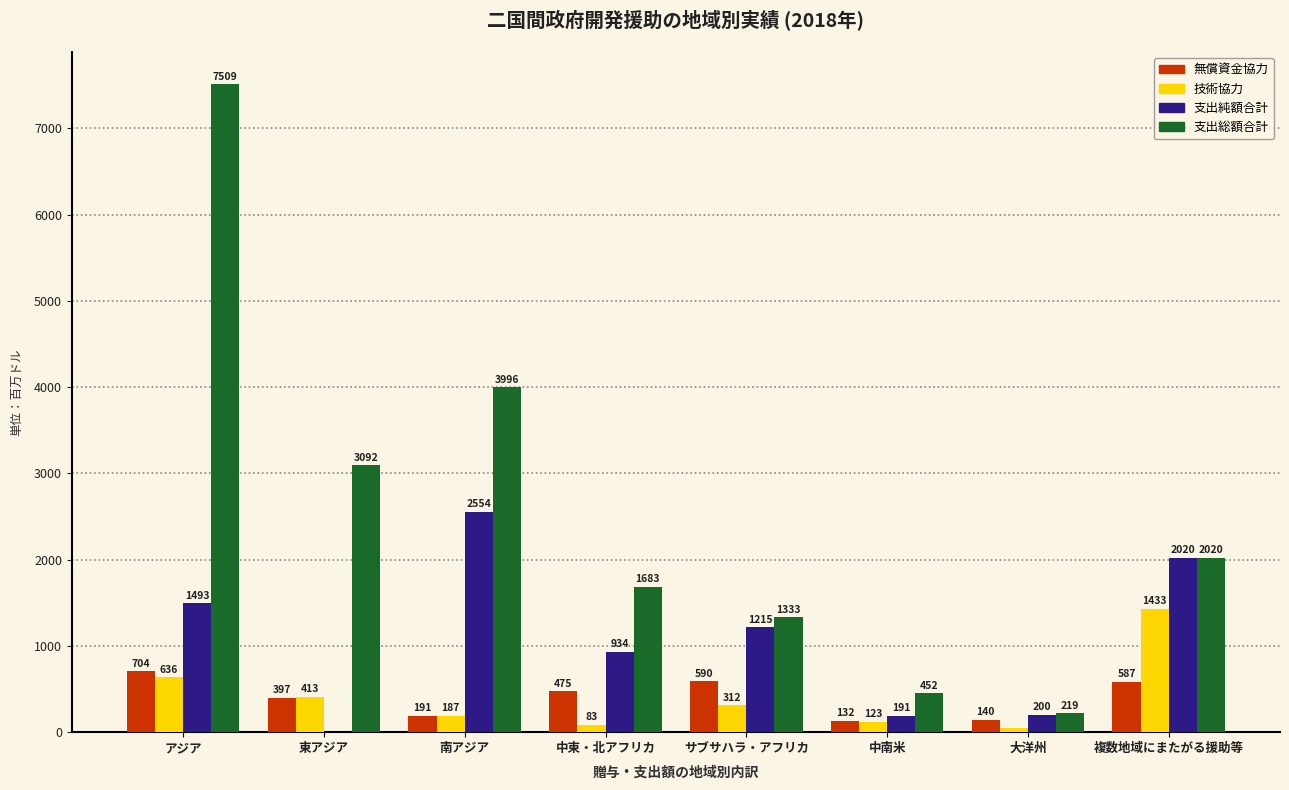

How many positive values does the 支出純額合計 series have?

7